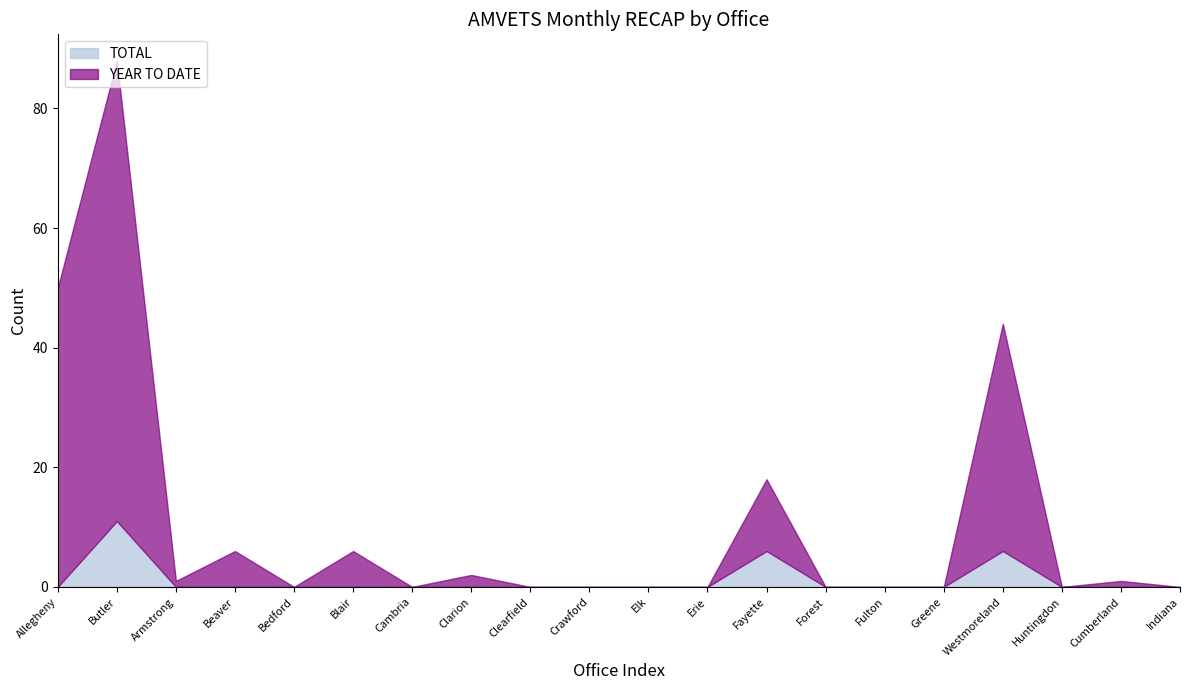

True or false: TOTAL and YEAR TO DATE cross at least once.

False